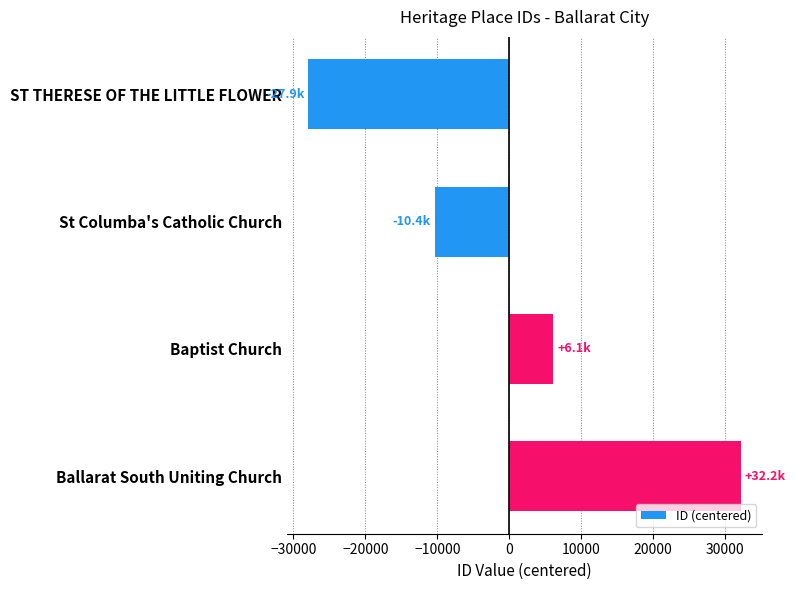

How many data points are above 6136?

2